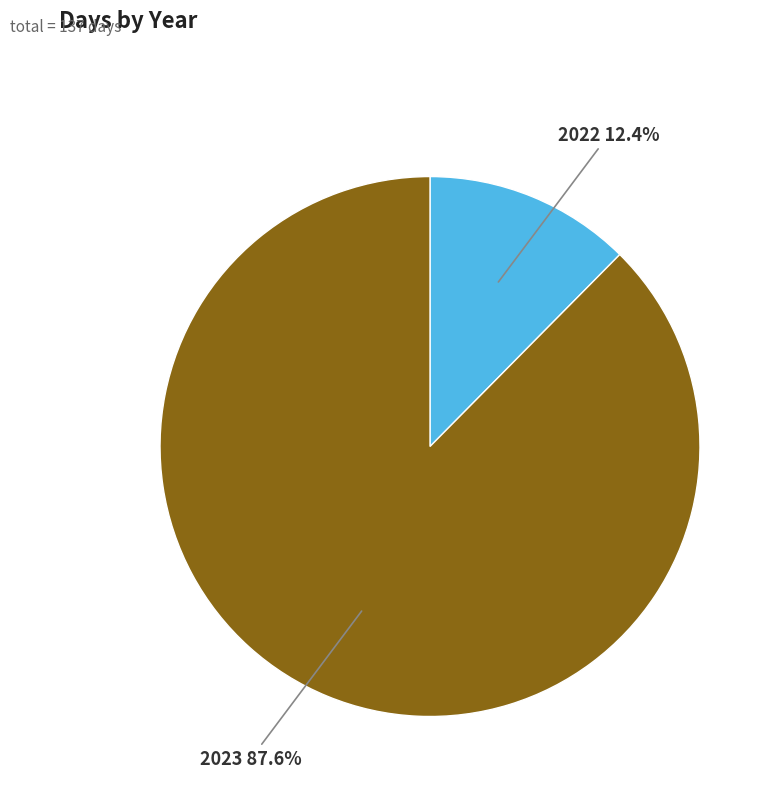

Is there a majority slice in this chart?

Yes